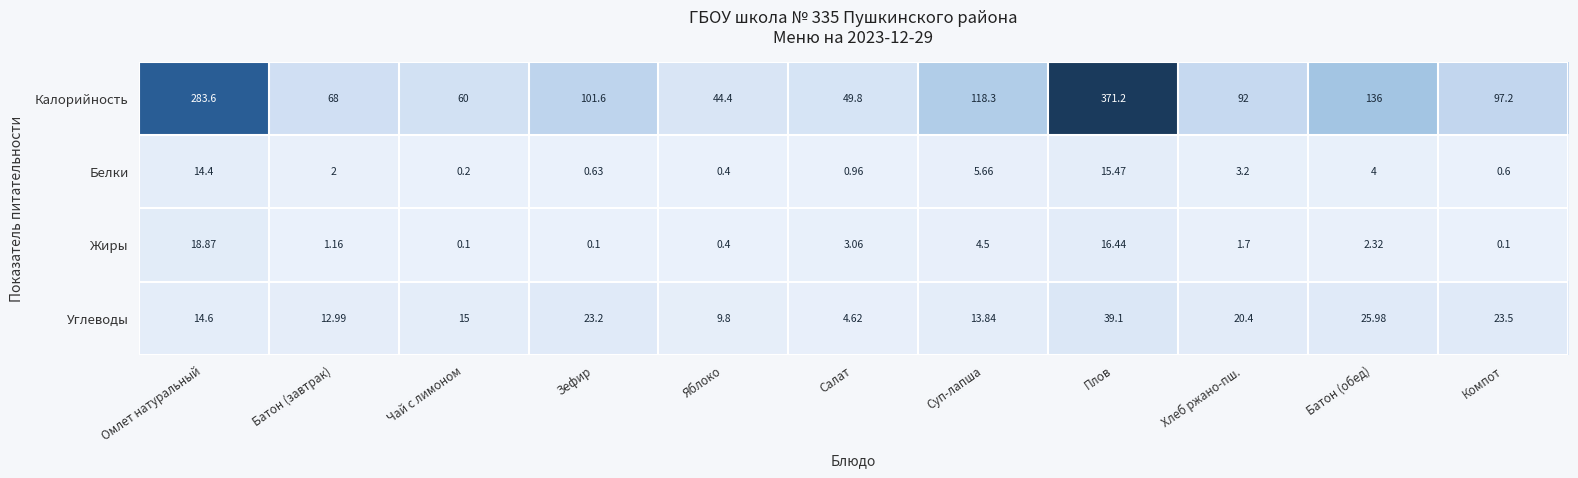

Rank the series at Батон (обед) from lowest to highest value.

Жиры, Белки, Углеводы, Калорийность